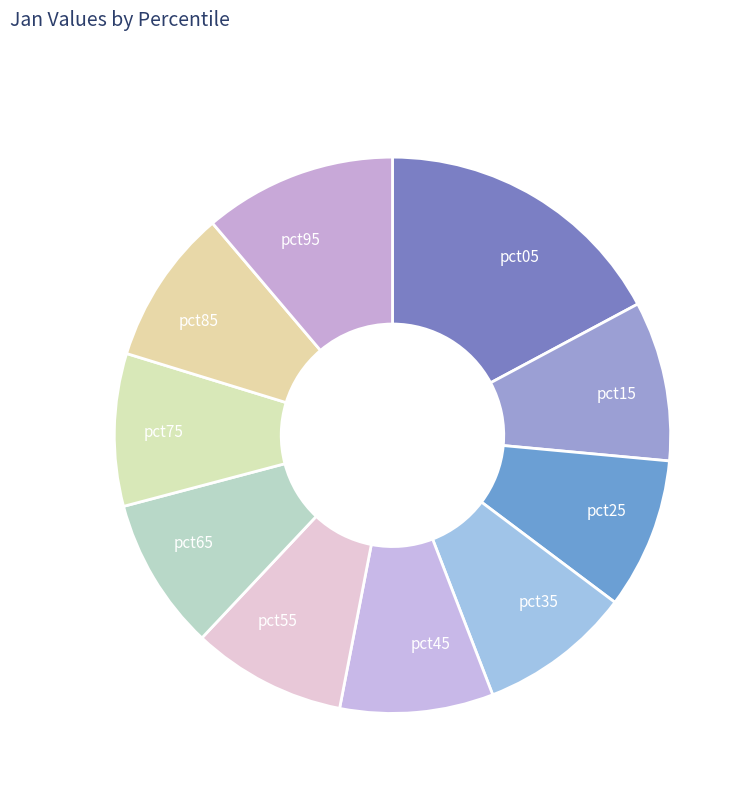

Do pct35 and pct75 together represent more than half of the pie?

No